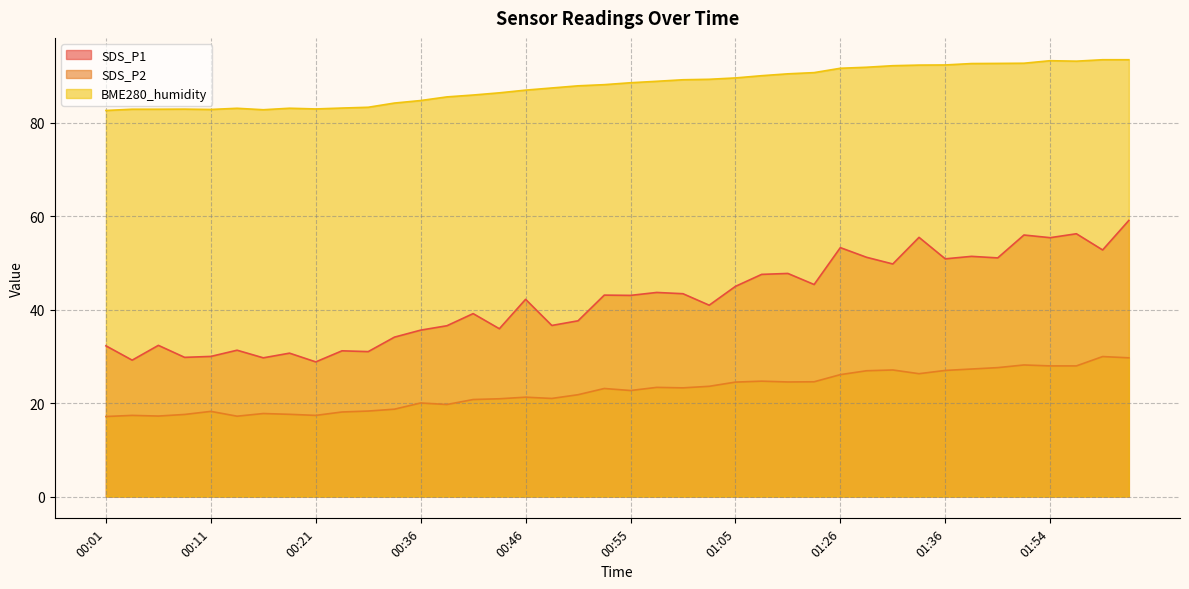

At which category is the sum across all series the highest?

02:01